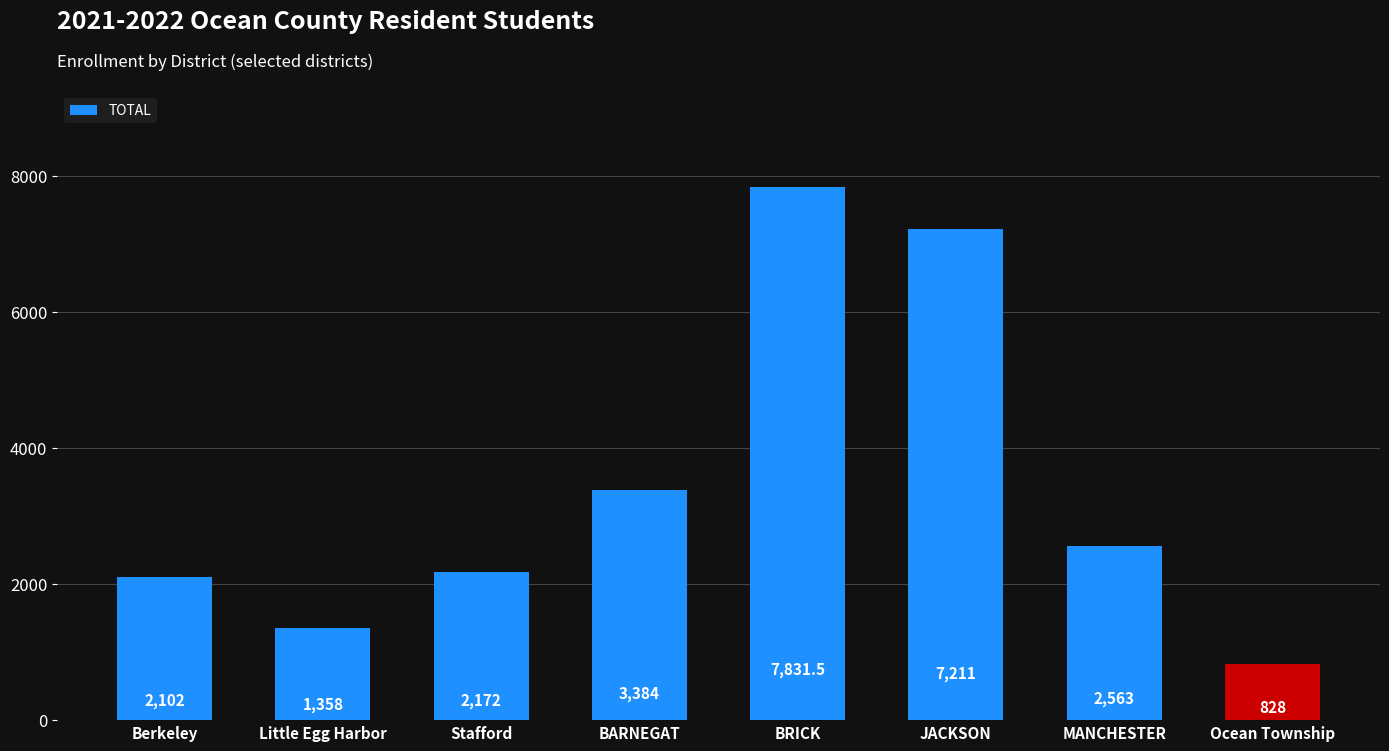

What is the minimum value shown in the chart?

828.0